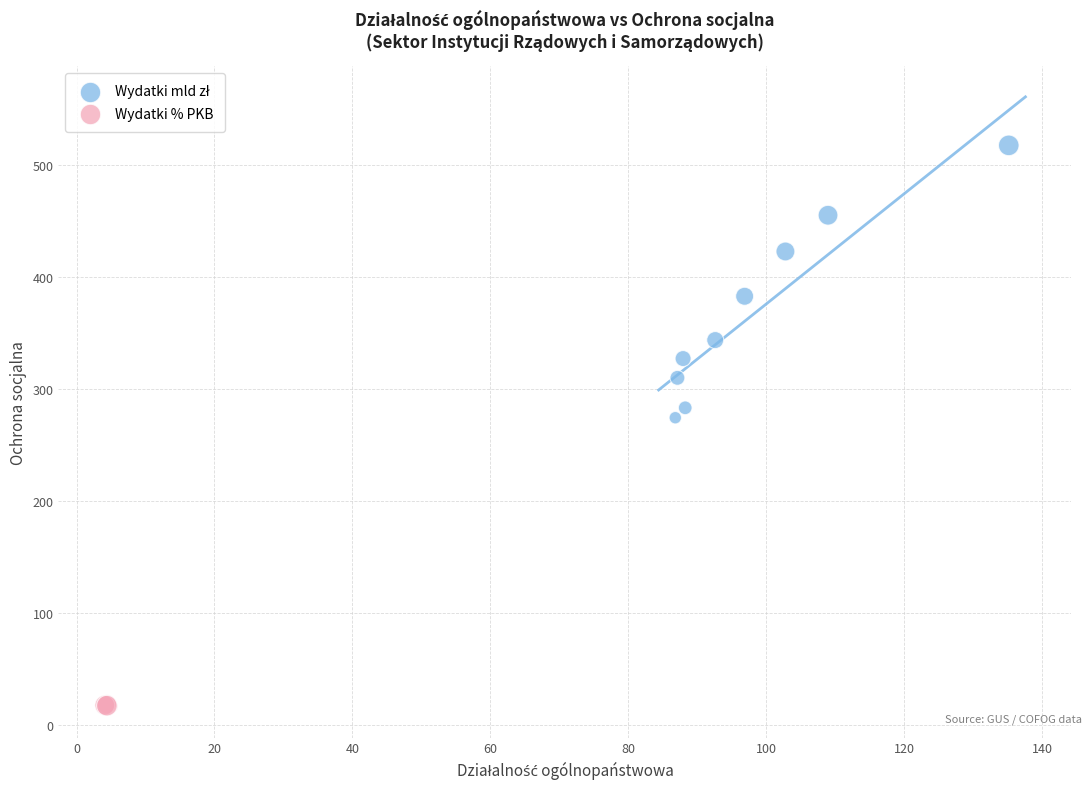

Which series reaches the minimum Y coordinate?

Wydatki % PKB